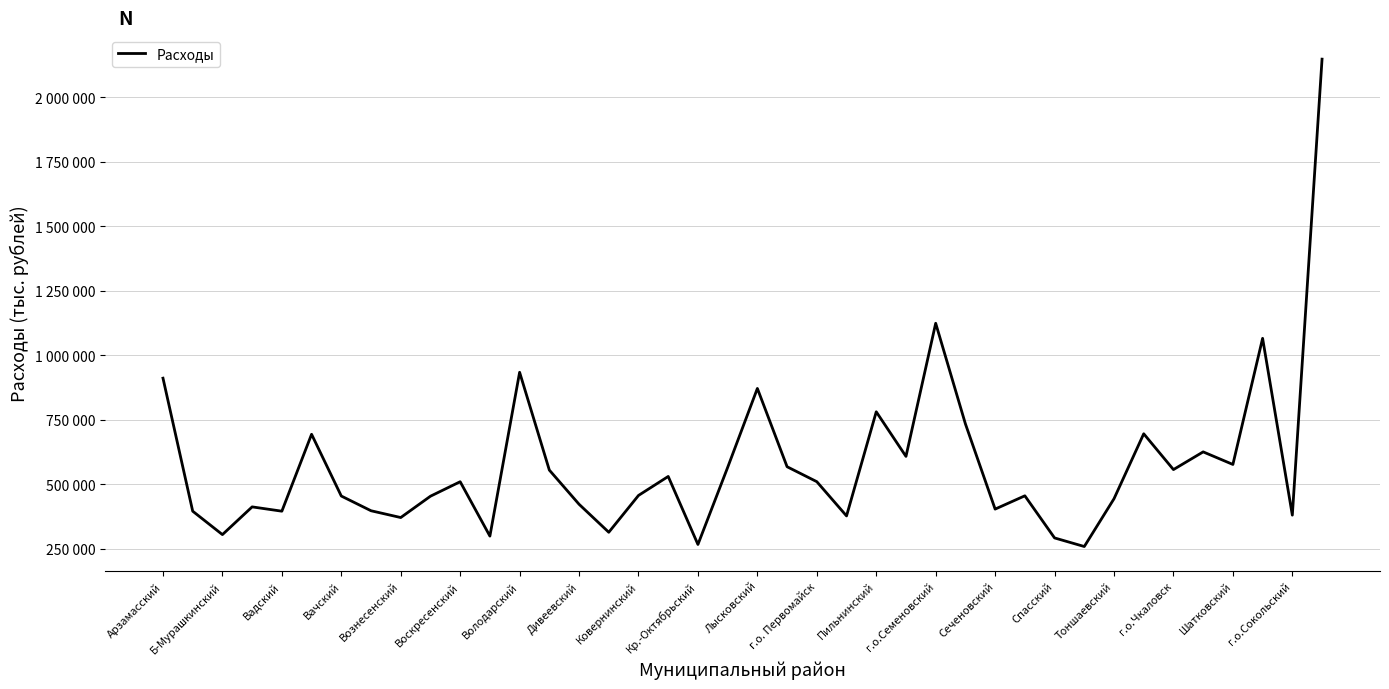

What is the average value?

578007.0